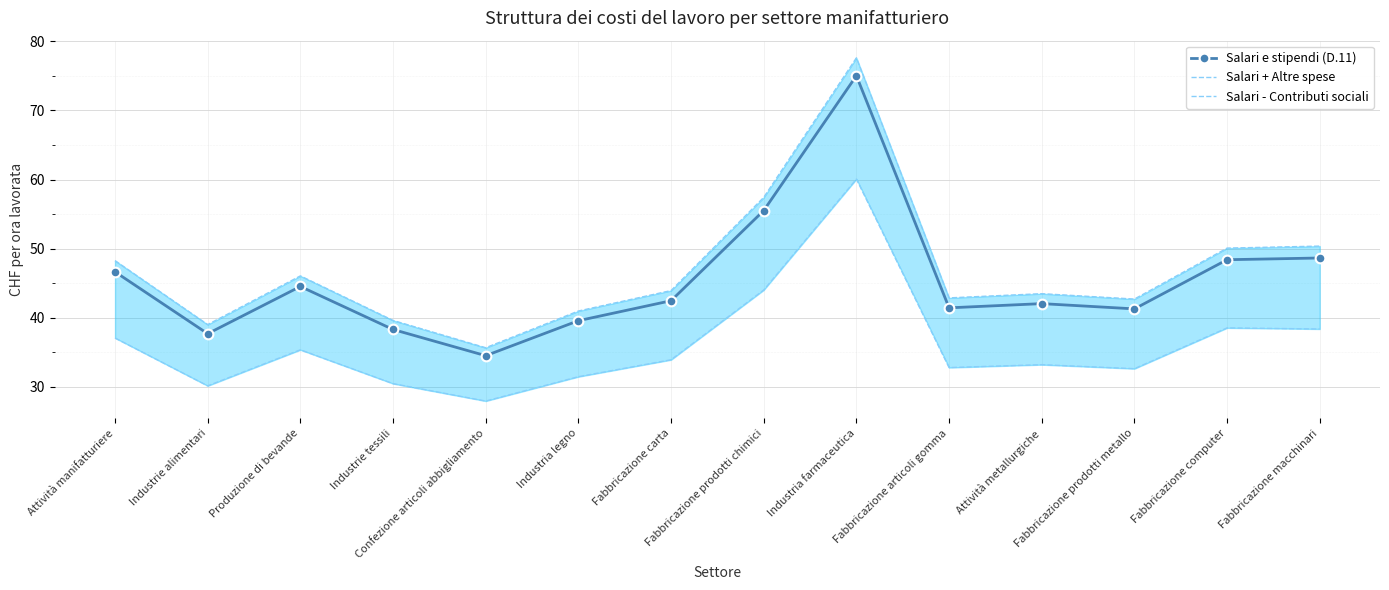

True or false: Salari - Contributi sociali and Salari + Altre spese intersect in this chart.

False